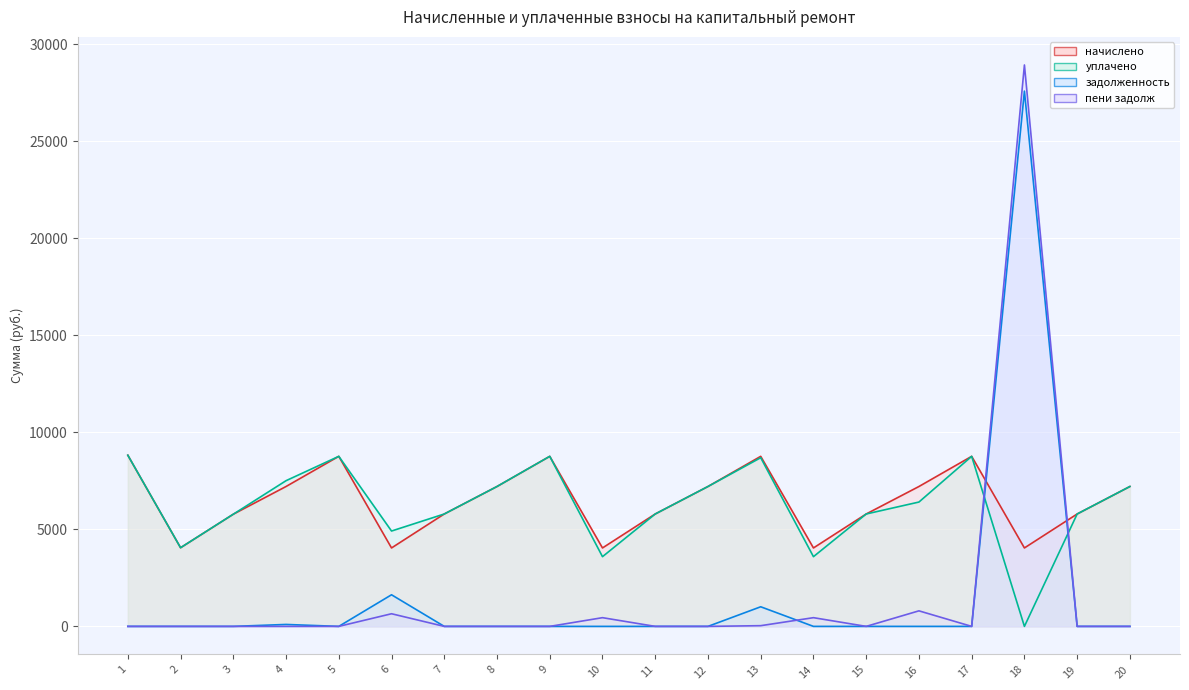

Count the number of data series in this chart.

4